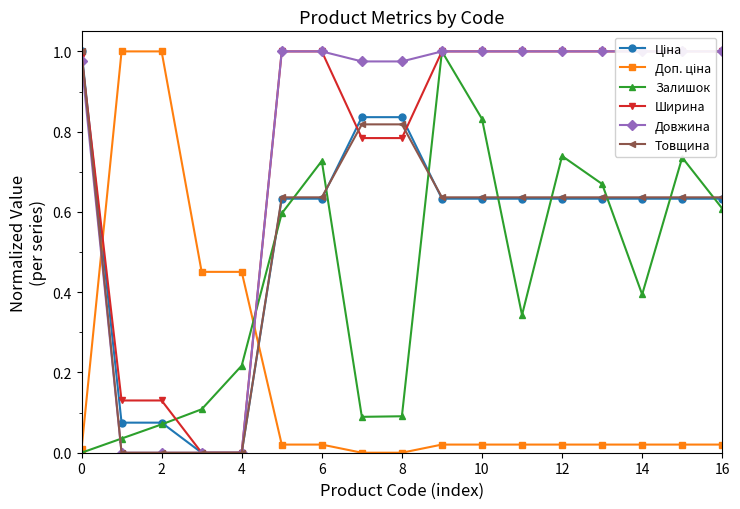

What is the total value across all series at 11?

3.6